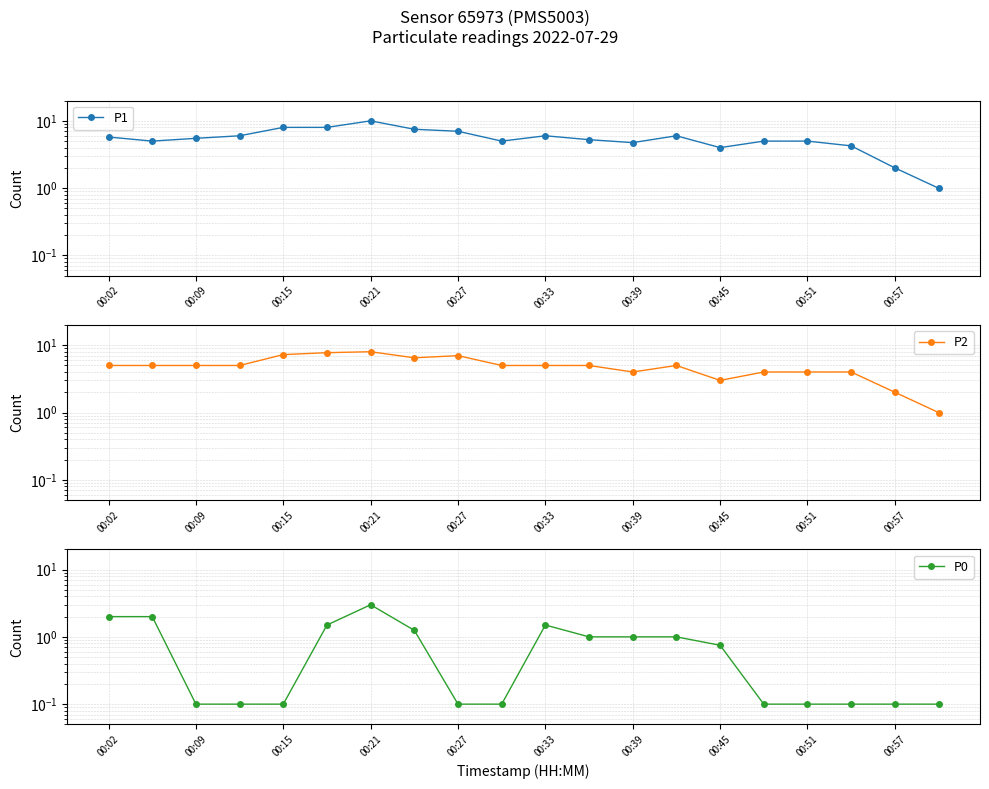

What is the highest value of the P2 series?

8.0